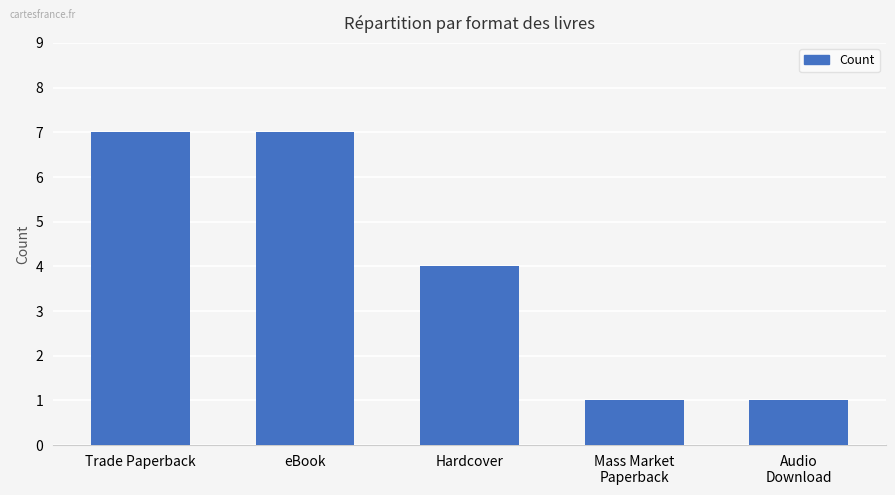

Count the number of data series in this chart.

1